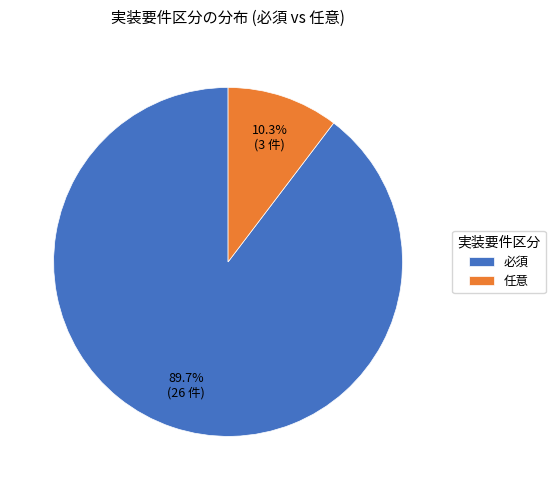

What portion of the pie excludes 任意?

89.7%